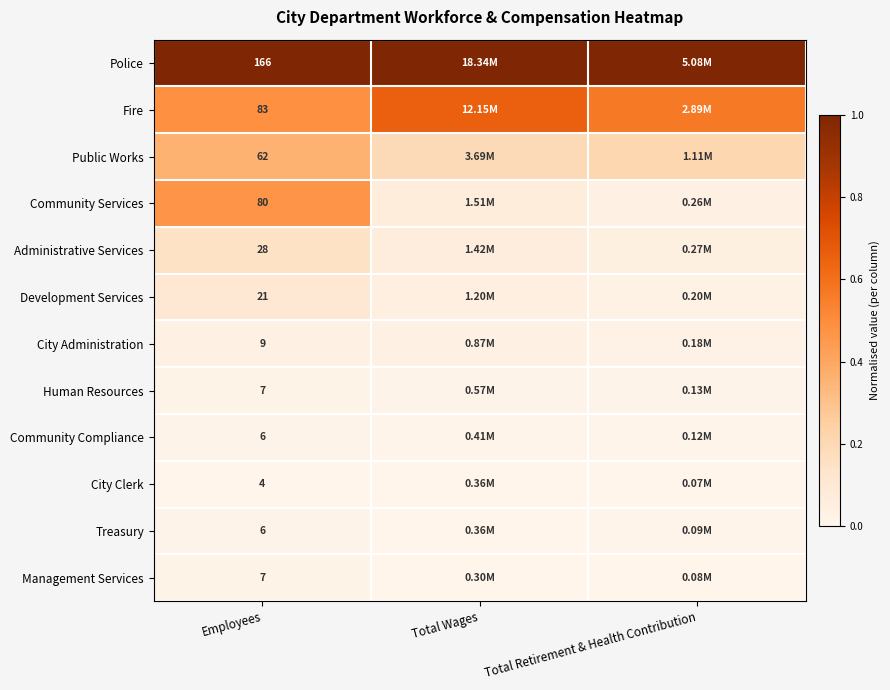

List the labels in order of City Administration value, smallest first.

Total Retirement & Health Contribution, Employees, Total Wages